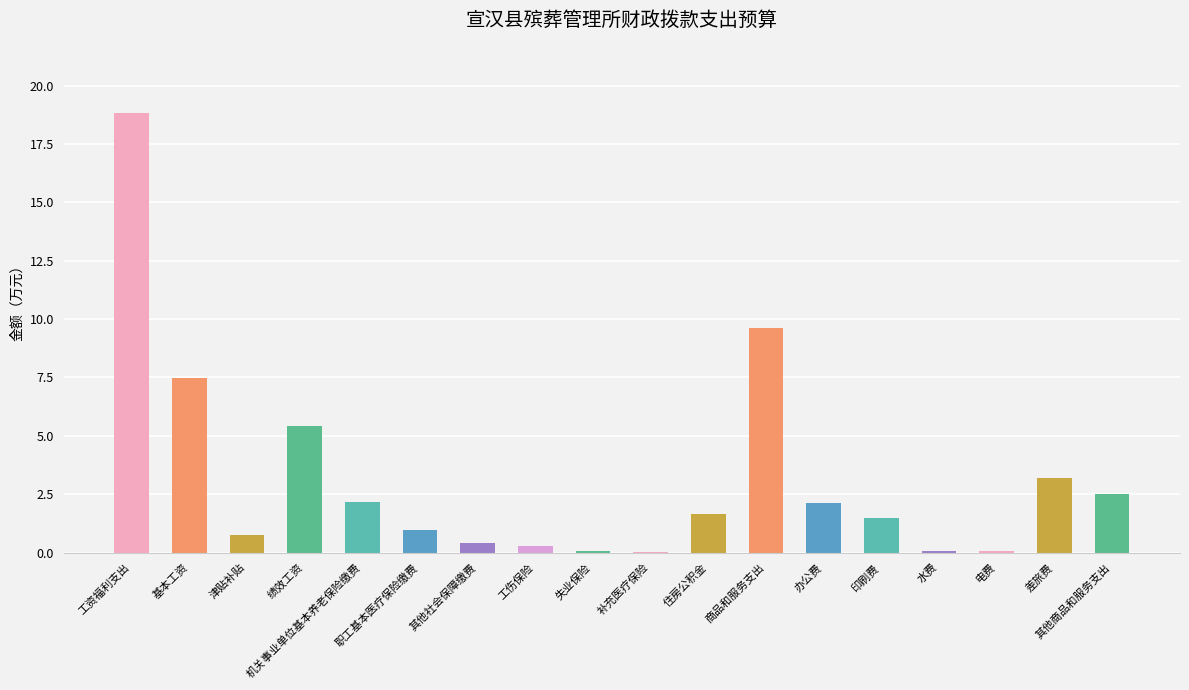

What is the maximum value shown in the chart?

18.8